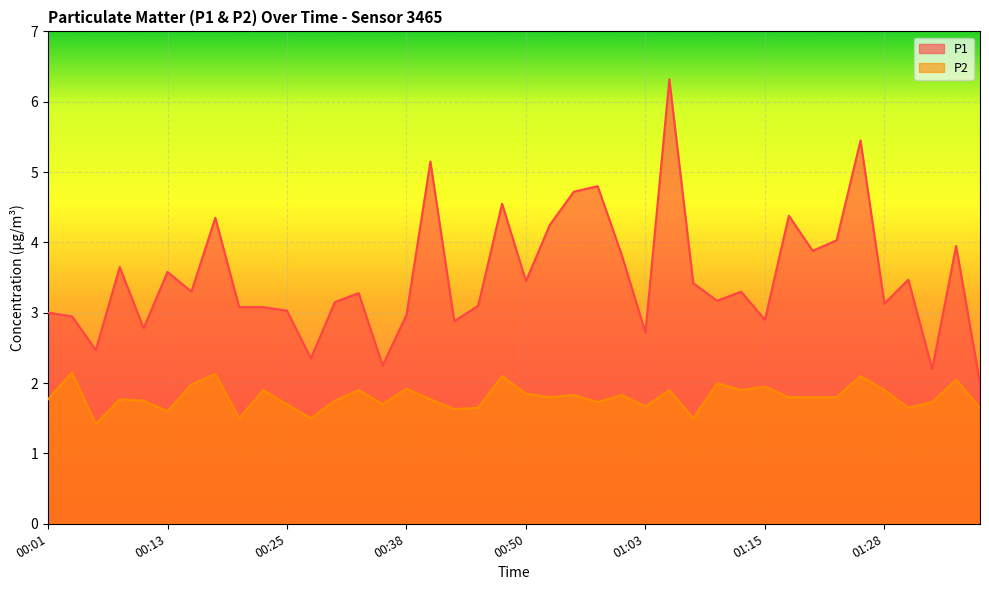

What is the label of the 33rd point from the left?

01:20